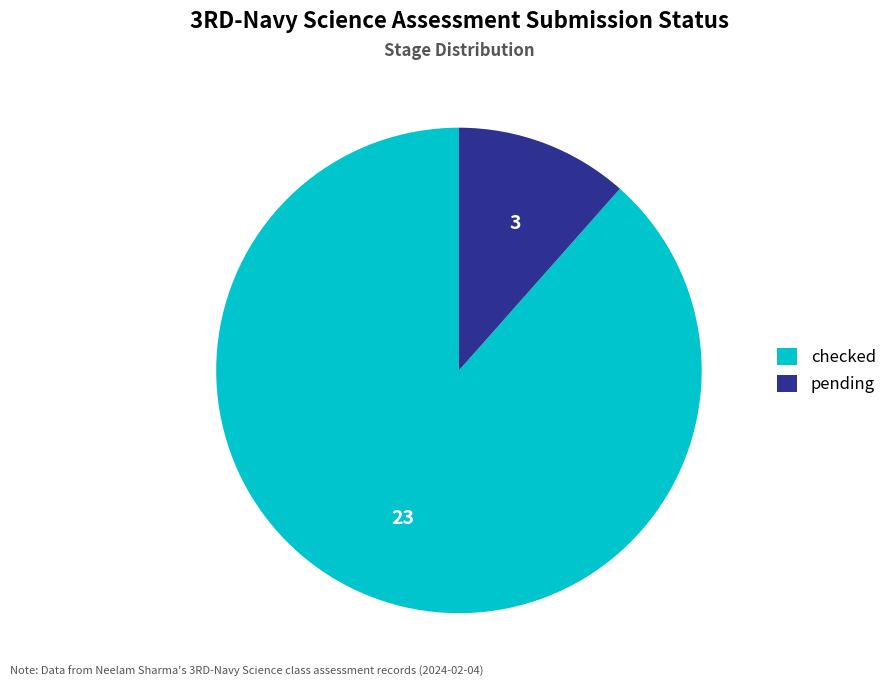

Which has a higher value, pending or checked?

checked